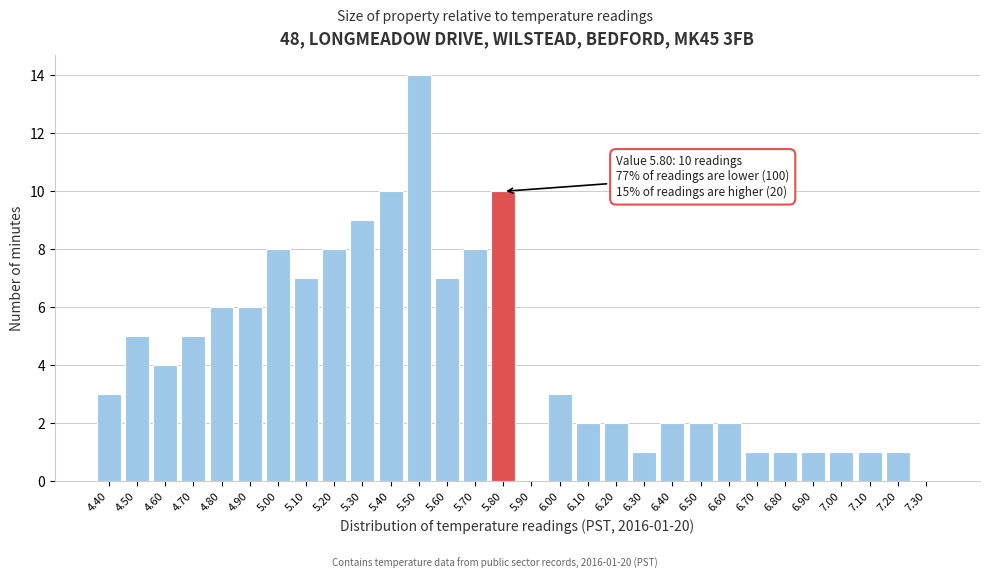

Reading right to left, what are all the values shown in this chart?

7.30=0	7.20=1	7.10=1	7.00=1	6.90=1	6.80=1	6.70=1	6.60=2	6.50=2	6.40=2	6.30=1	6.20=2	6.10=2	6.00=3	5.90=0	5.80=10	5.70=8	5.60=7	5.50=14	5.40=10	5.30=9	5.20=8	5.10=7	5.00=8	4.90=6	4.80=6	4.70=5	4.60=4	4.50=5	4.40=3